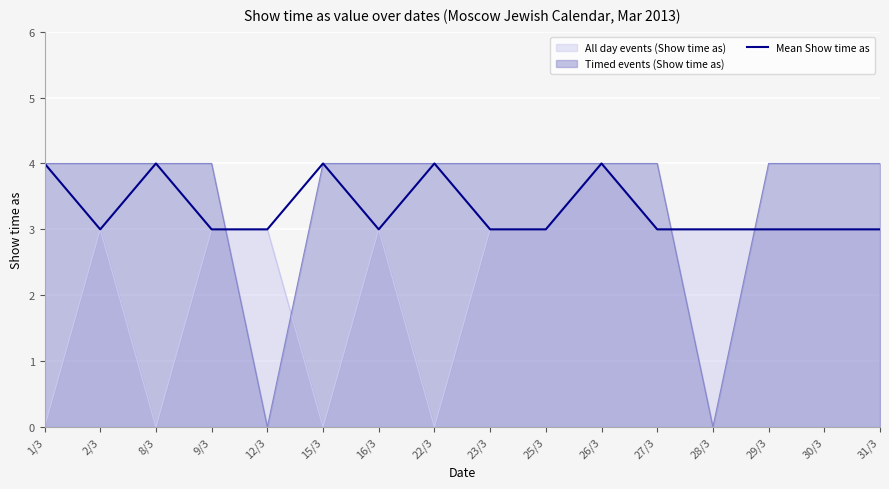

Count the number of categories in the chart.

16